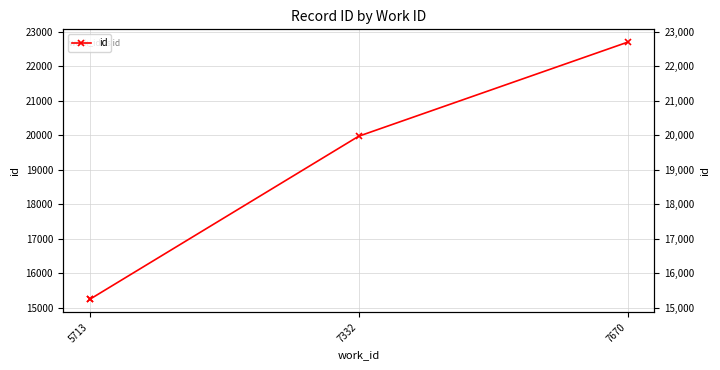

What is the difference between the maximum and second lowest values?

7454